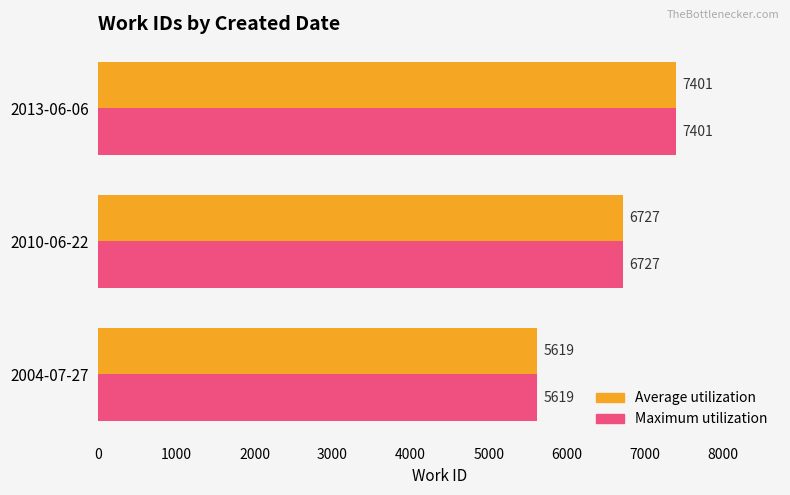

What value does the Average utilization series have at 2013-06-06, to the nearest 10?

7400